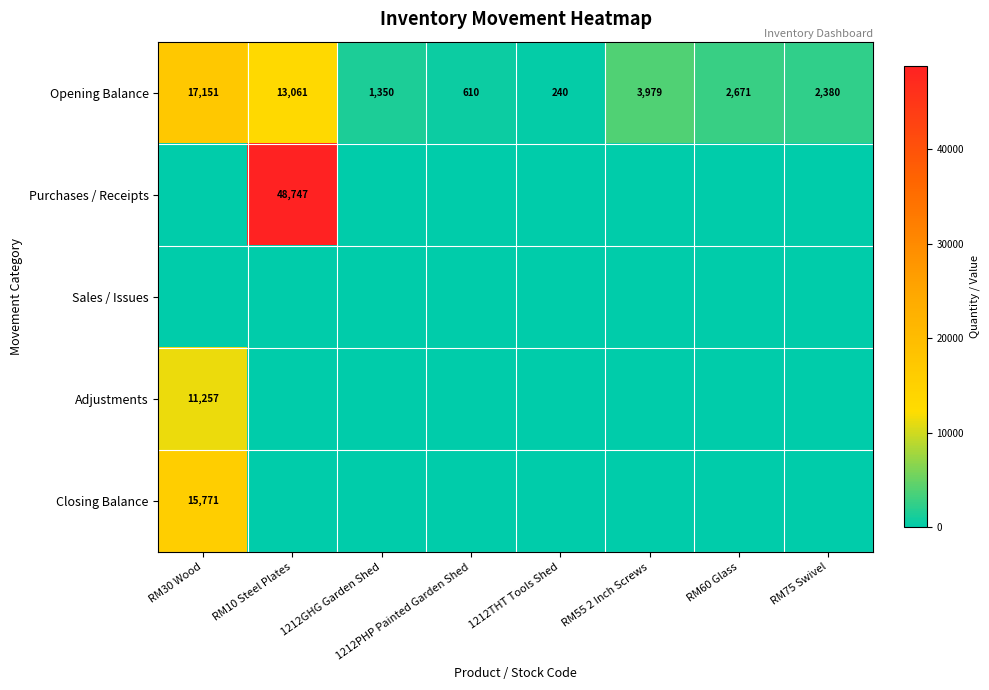

What is the difference between the second highest and second lowest values in the Opening Balance series?

12451